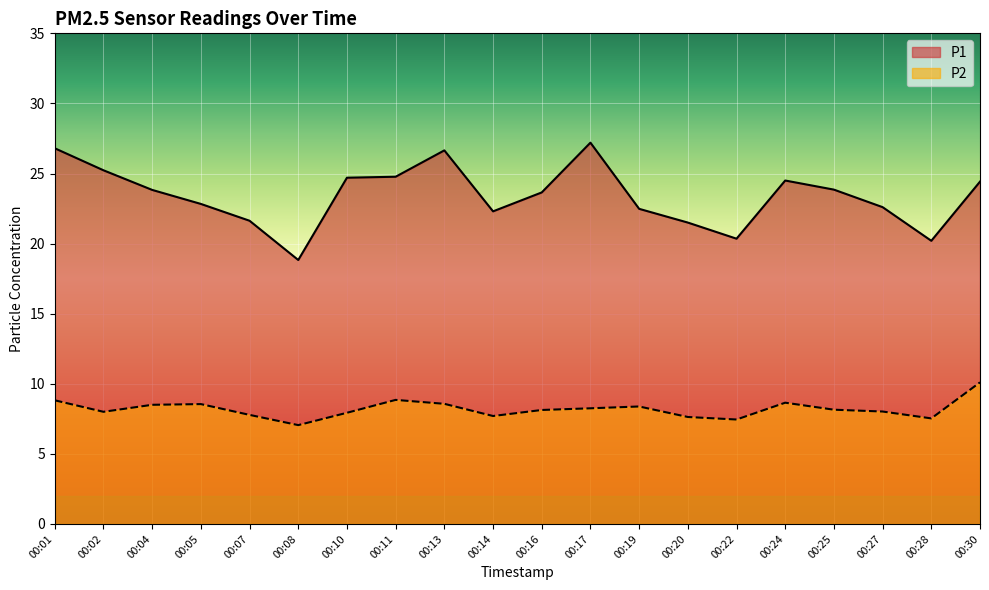

How many lines are shown in the chart?

2